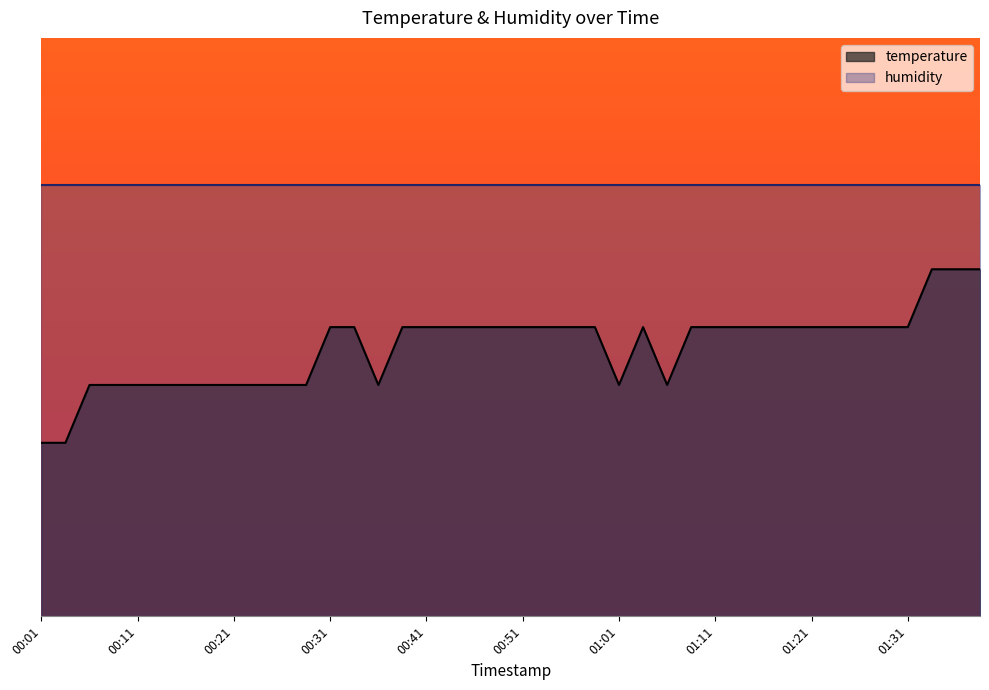

What is the difference between the maximum and minimum values?

6.0